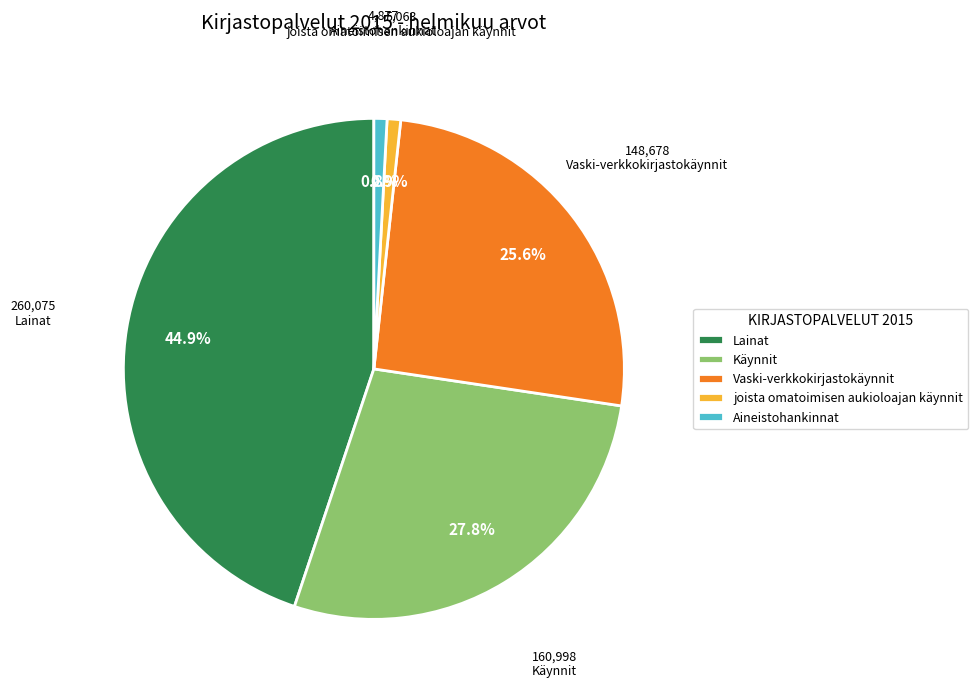

Between joista omatoimisen aukioloajan käynnit and Käynnit, which is larger?

Käynnit